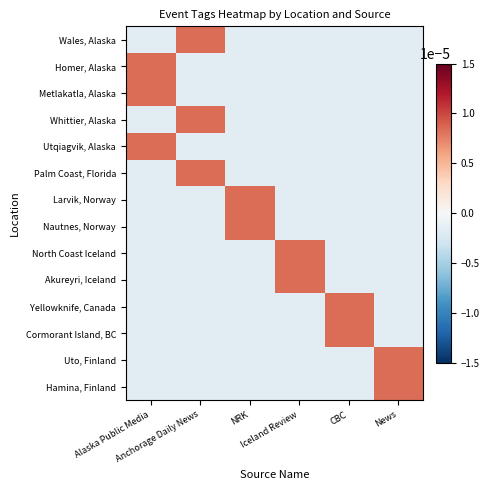

Reading left to right, list all the values displayed in this chart.

Wales, Alaska: Alaska Public Media=-0.0	Anchorage Daily News=0.0	NRK=-0.0	Iceland Review=-0.0	CBC=-0.0	News=-0.0
Homer, Alaska: Alaska Public Media=0.0	Anchorage Daily News=-0.0	NRK=-0.0	Iceland Review=-0.0	CBC=-0.0	News=-0.0
Metlakatla, Alaska: Alaska Public Media=0.0	Anchorage Daily News=-0.0	NRK=-0.0	Iceland Review=-0.0	CBC=-0.0	News=-0.0
Whittier, Alaska: Alaska Public Media=-0.0	Anchorage Daily News=0.0	NRK=-0.0	Iceland Review=-0.0	CBC=-0.0	News=-0.0
Utqiagvik, Alaska: Alaska Public Media=0.0	Anchorage Daily News=-0.0	NRK=-0.0	Iceland Review=-0.0	CBC=-0.0	News=-0.0
Palm Coast, Florida: Alaska Public Media=-0.0	Anchorage Daily News=0.0	NRK=-0.0	Iceland Review=-0.0	CBC=-0.0	News=-0.0
Larvik, Norway: Alaska Public Media=-0.0	Anchorage Daily News=-0.0	NRK=0.0	Iceland Review=-0.0	CBC=-0.0	News=-0.0
Nautnes, Norway: Alaska Public Media=-0.0	Anchorage Daily News=-0.0	NRK=0.0	Iceland Review=-0.0	CBC=-0.0	News=-0.0
North Coast Iceland: Alaska Public Media=-0.0	Anchorage Daily News=-0.0	NRK=-0.0	Iceland Review=0.0	CBC=-0.0	News=-0.0
Akureyri, Iceland: Alaska Public Media=-0.0	Anchorage Daily News=-0.0	NRK=-0.0	Iceland Review=0.0	CBC=-0.0	News=-0.0
Yellowknife, Canada: Alaska Public Media=-0.0	Anchorage Daily News=-0.0	NRK=-0.0	Iceland Review=-0.0	CBC=0.0	News=-0.0
Cormorant Island, BC: Alaska Public Media=-0.0	Anchorage Daily News=-0.0	NRK=-0.0	Iceland Review=-0.0	CBC=0.0	News=-0.0
Uto, Finland: Alaska Public Media=-0.0	Anchorage Daily News=-0.0	NRK=-0.0	Iceland Review=-0.0	CBC=-0.0	News=0.0
Hamina, Finland: Alaska Public Media=-0.0	Anchorage Daily News=-0.0	NRK=-0.0	Iceland Review=-0.0	CBC=-0.0	News=0.0